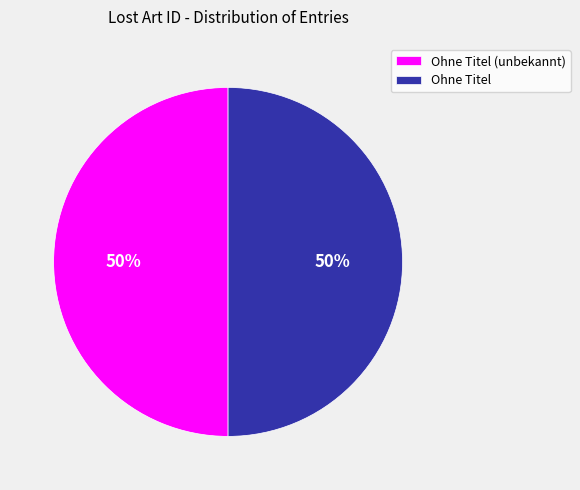

Approximately how many times larger is the value at Ohne Titel (unbekannt) compared to Ohne Titel?

1.0